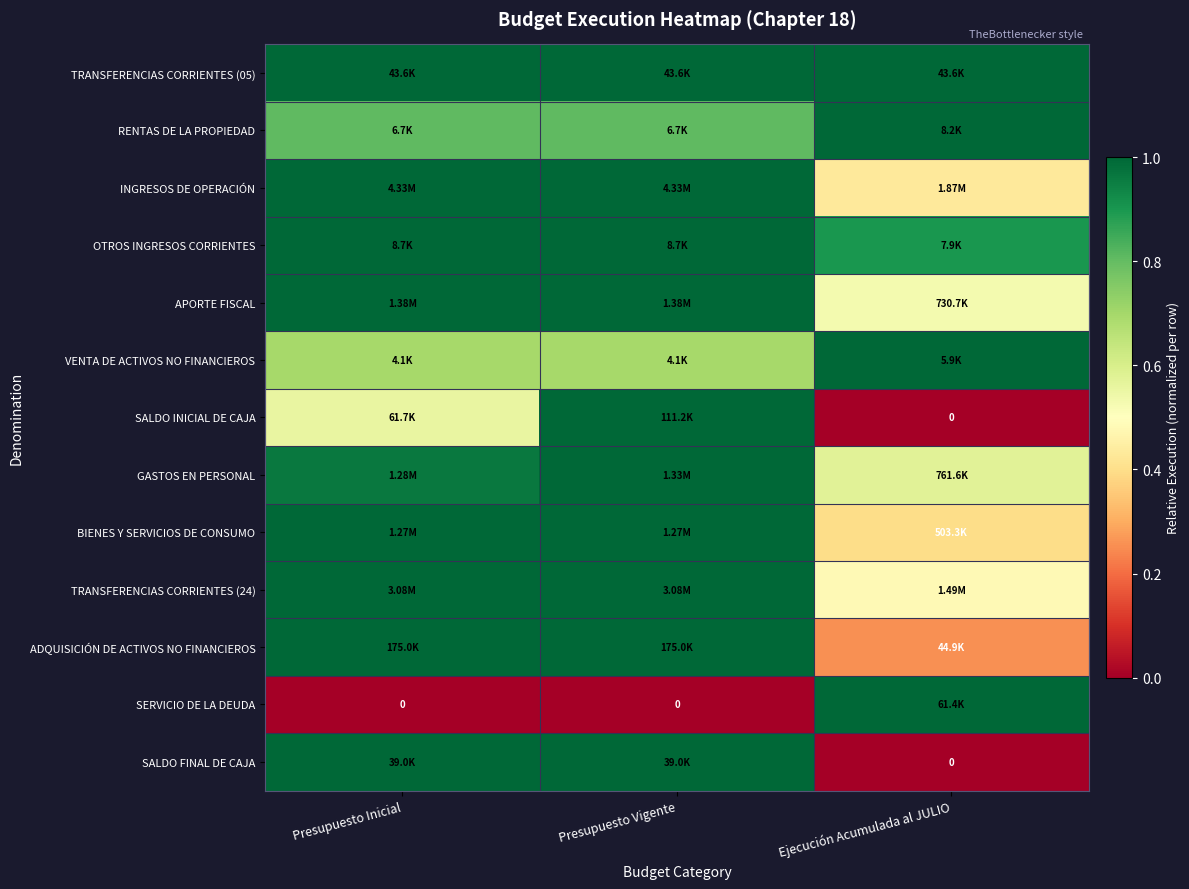

Which category has the lowest value across all series?

Ejecución Acumulada al JULIO